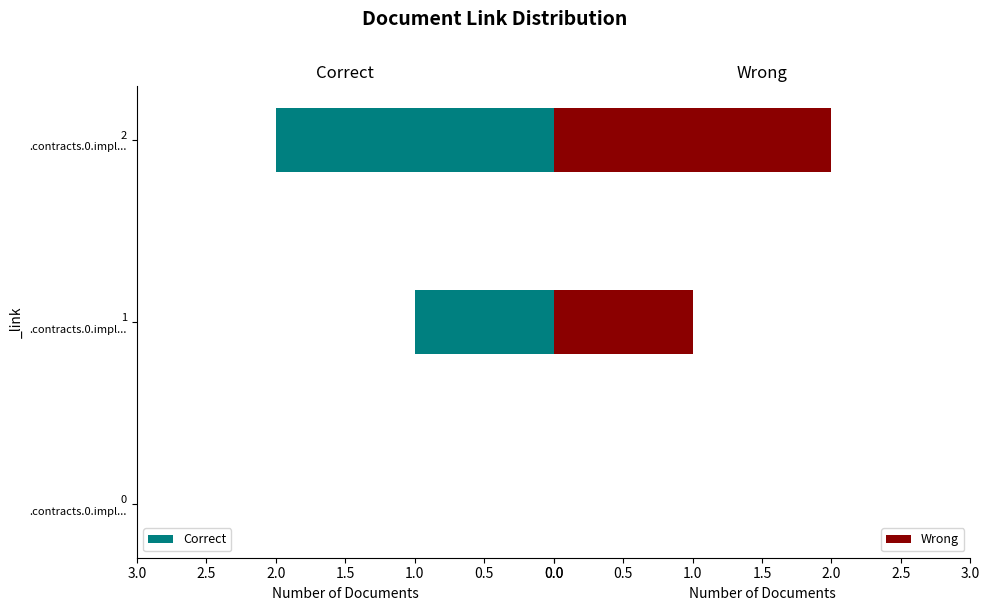

What is the maximum value for Wrong?

2